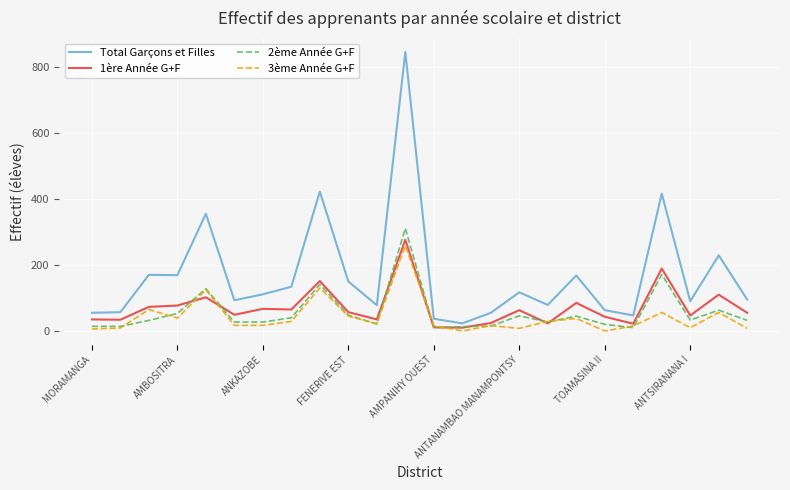

Which series has the largest total across all categories?

Total Garçons et Filles